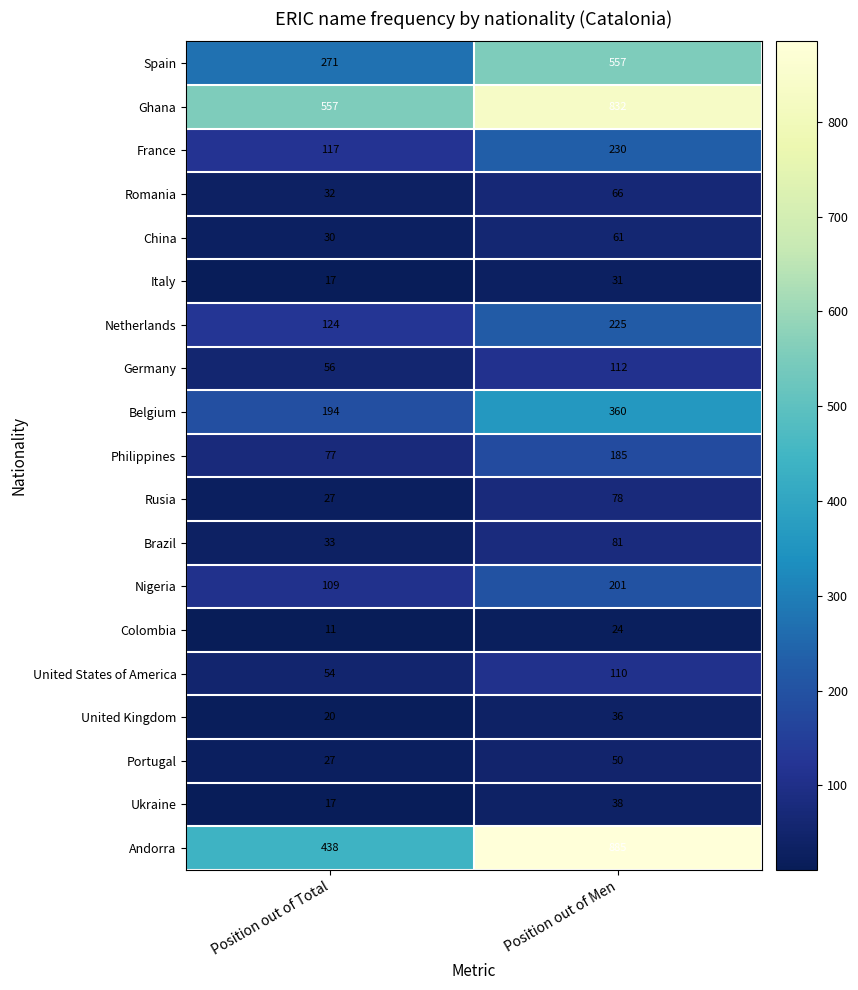

What is the lowest value of the Spain series?

271